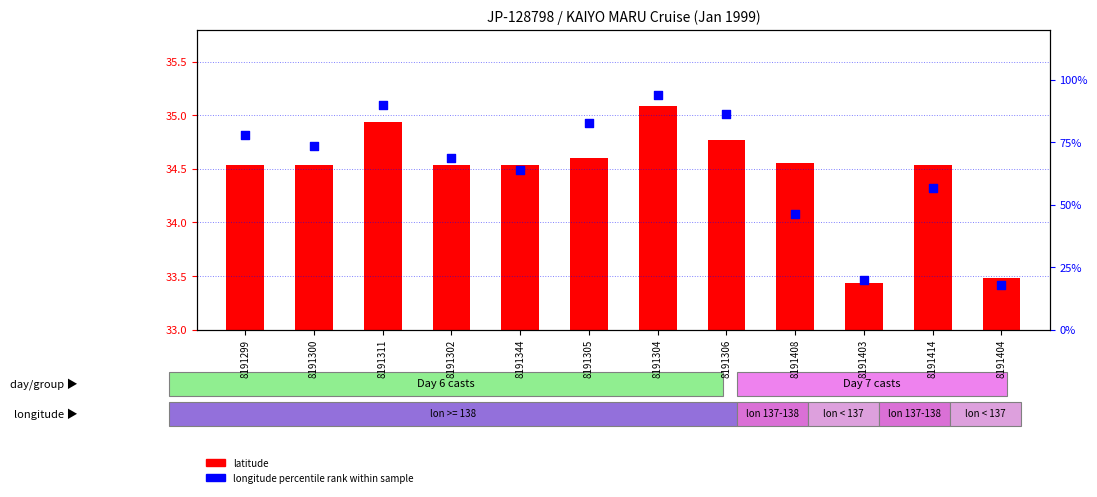

Which series reaches the maximum Y coordinate?

longitude percentile rank within sample